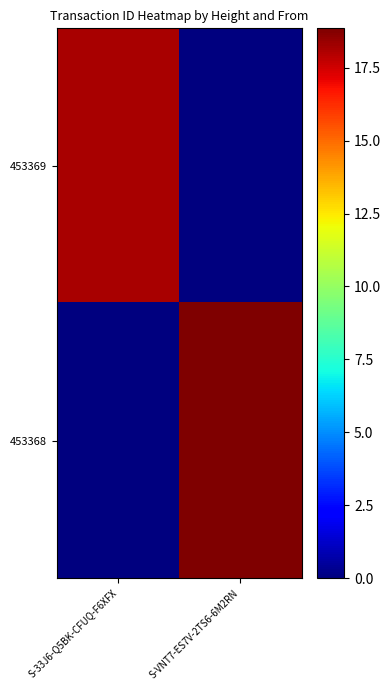

Which has a higher value, S-VNT7-ES7V-2TS6-6M2RN or S-33J6-Q5BK-CFUQ-F6XFX?

S-33J6-Q5BK-CFUQ-F6XFX